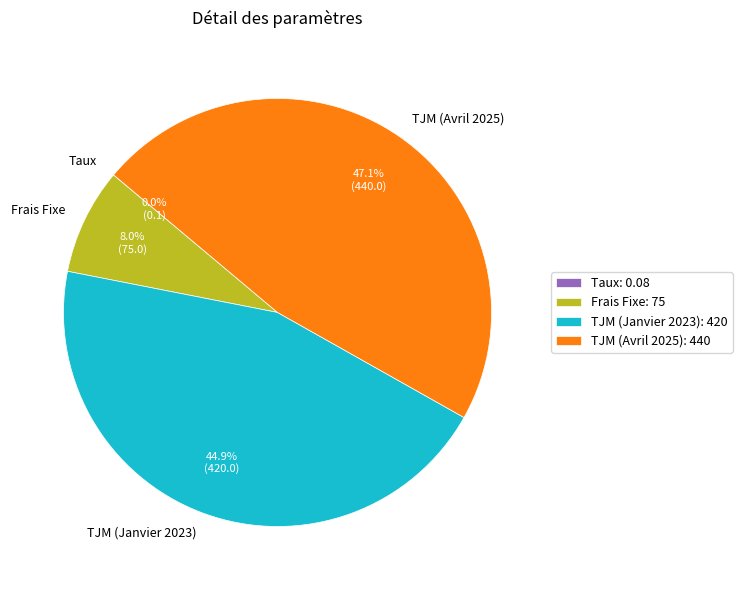

Does any single category account for the majority?

No